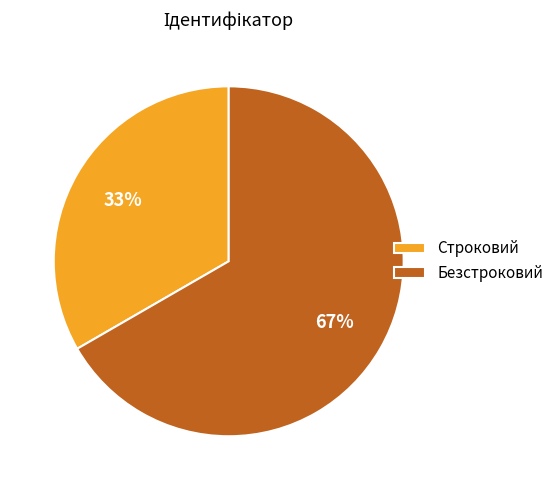

What is the ratio of the value at Безстроковий to the value at Строковий?

2.0